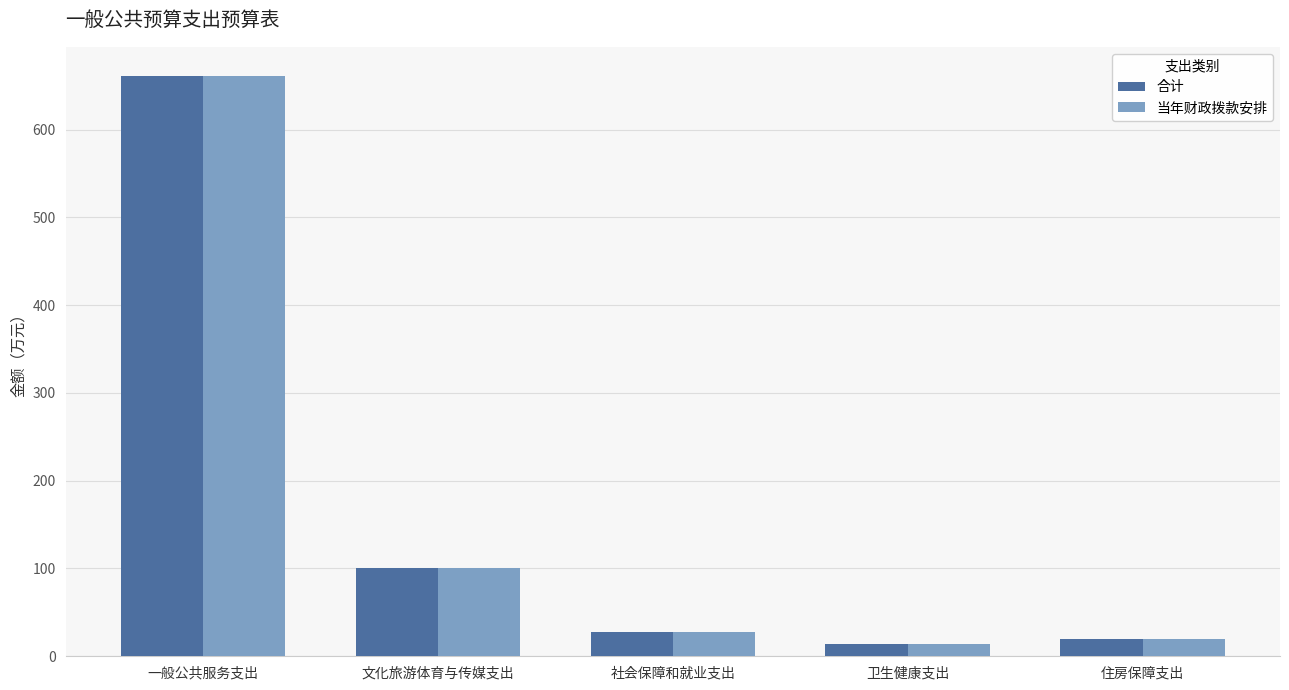

The 合计 series shows 661.2 at 一般公共服务支出. True or false?

True